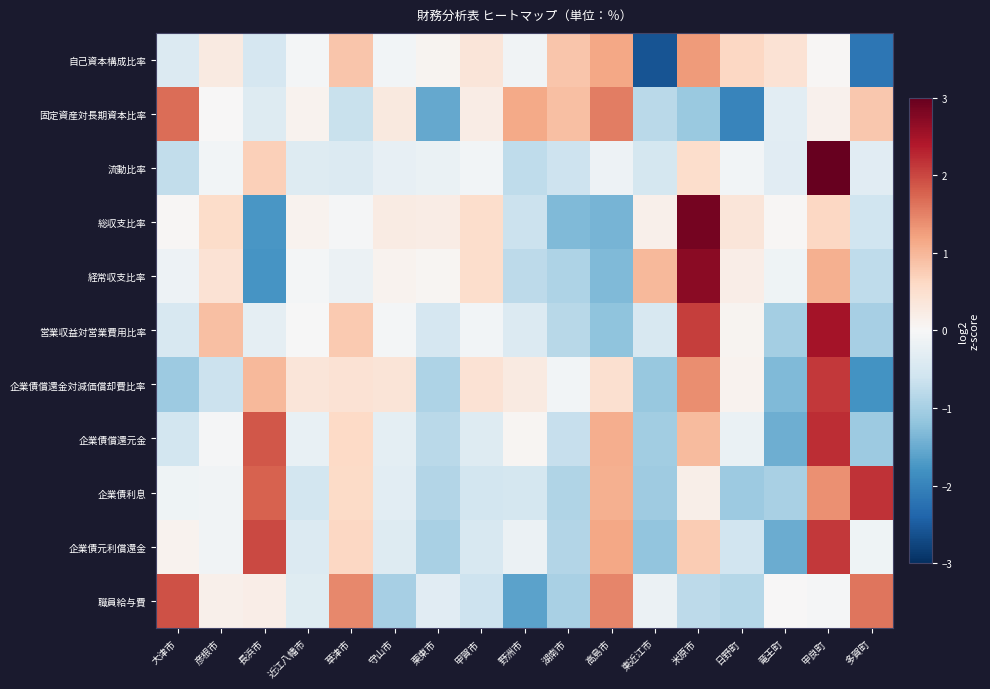

What is the total value across all series at 多賀町?

-3.3